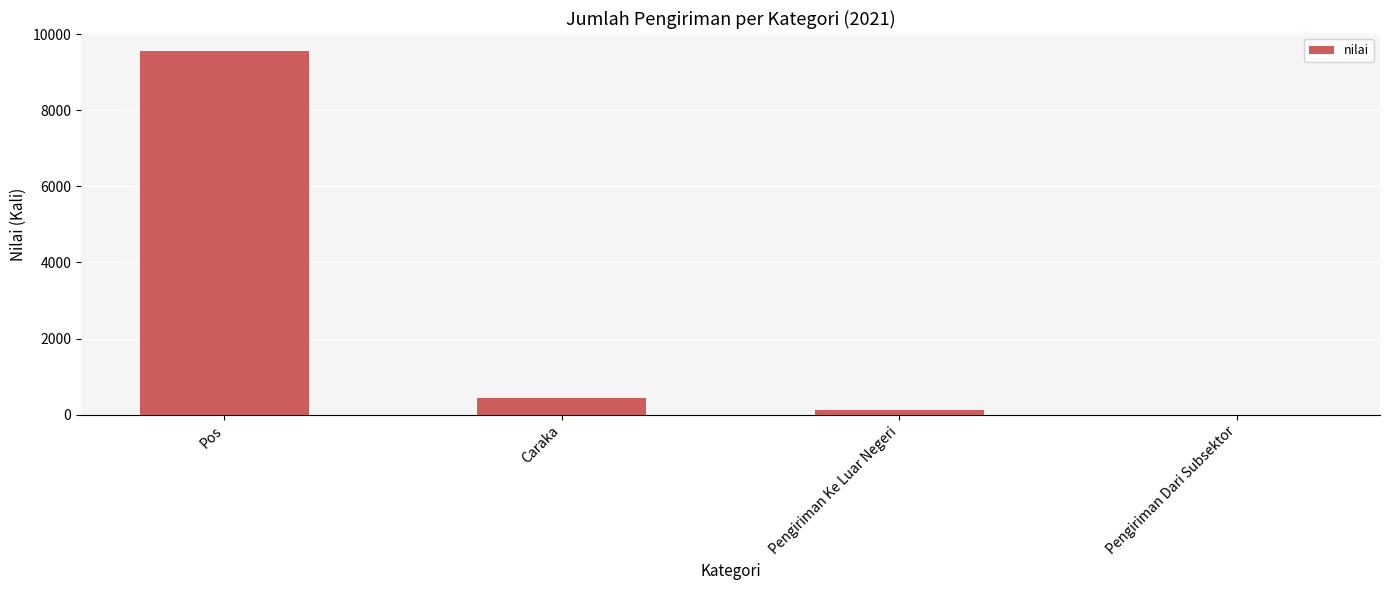

What is the sum of the values at Pengiriman Dari Subsektor and Caraka?

444